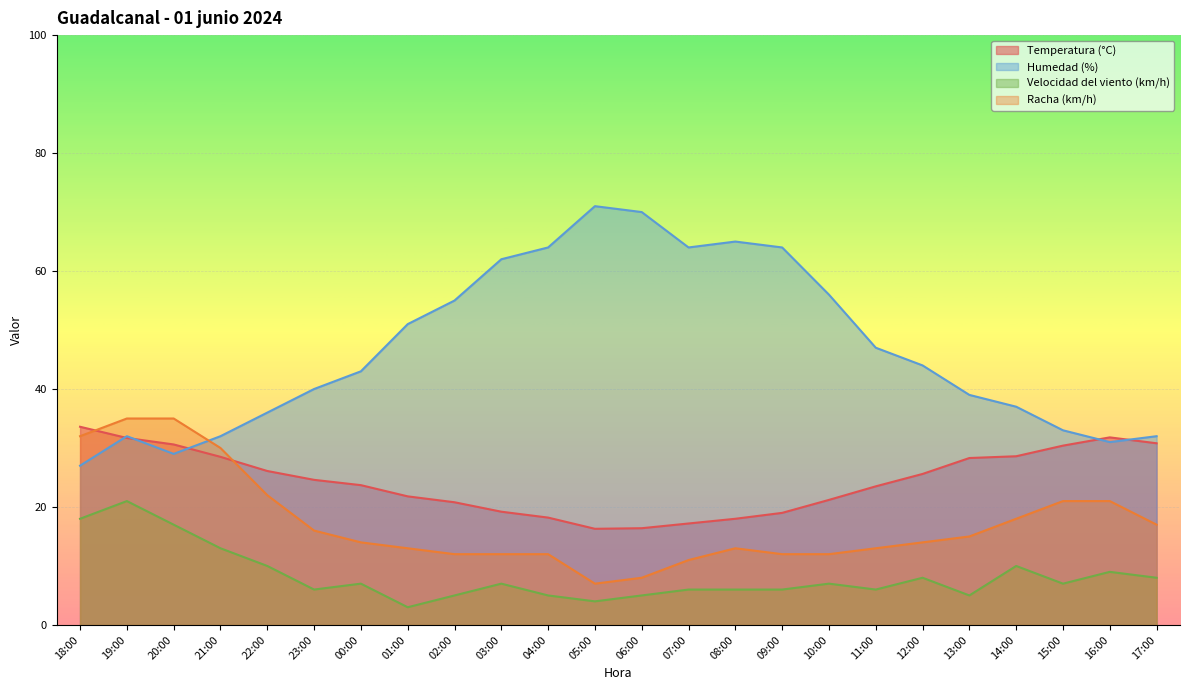

What is the value of the Velocidad del viento (km/h) point at the 4th from the left?

13.0